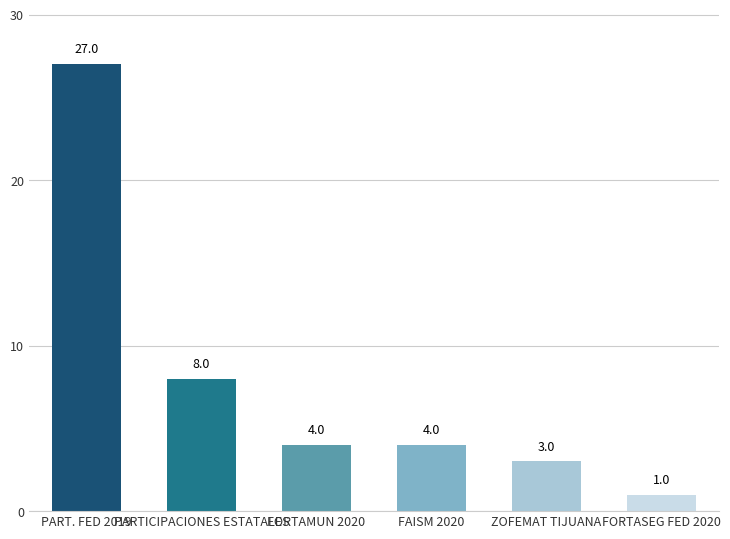

What is the ratio of the value at PART. FED 2019 to the value at FORTASEG FED 2020?

27.0